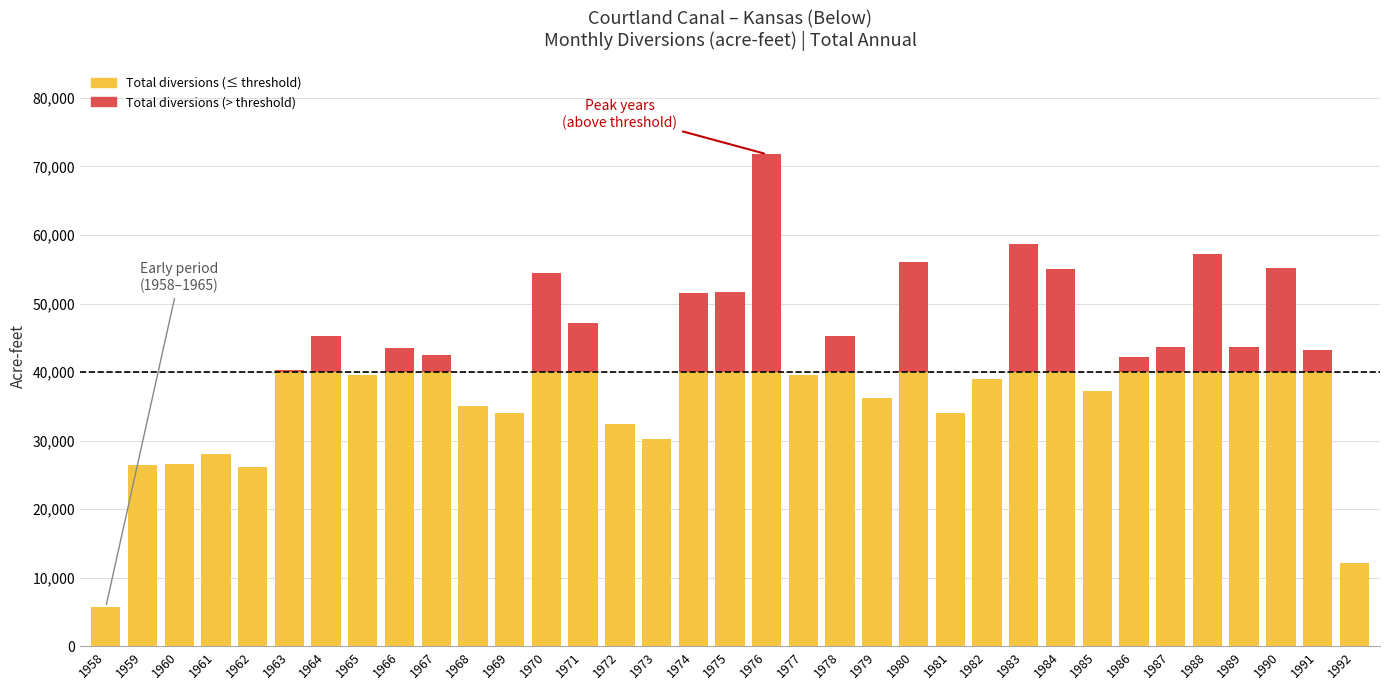

At which category is the sum across all series the highest?

1976